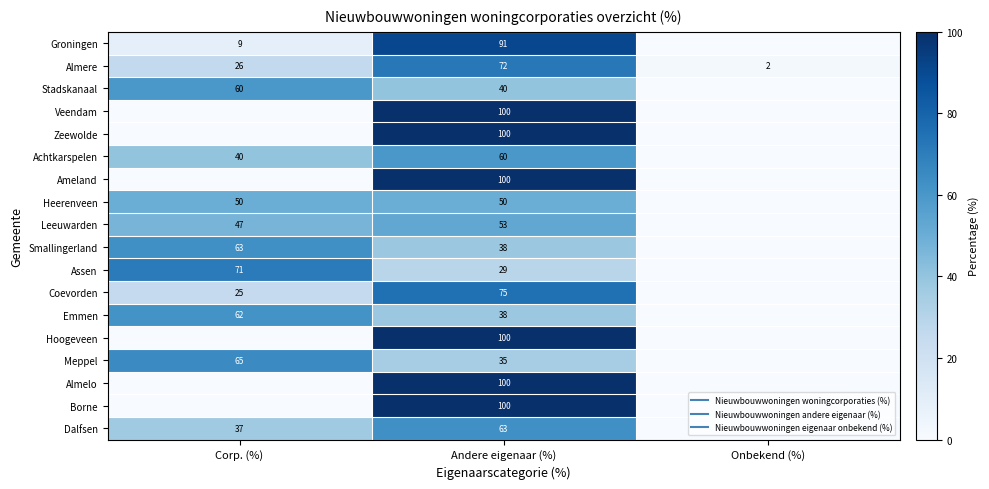

At Onbekend (%), list the series in order from largest to smallest.

Almere, Groningen, Stadskanaal, Veendam, Zeewolde, Achtkarspelen, Ameland, Heerenveen, Leeuwarden, Smallingerland, Assen, Coevorden, Emmen, Hoogeveen, Meppel, Almelo, Borne, Dalfsen